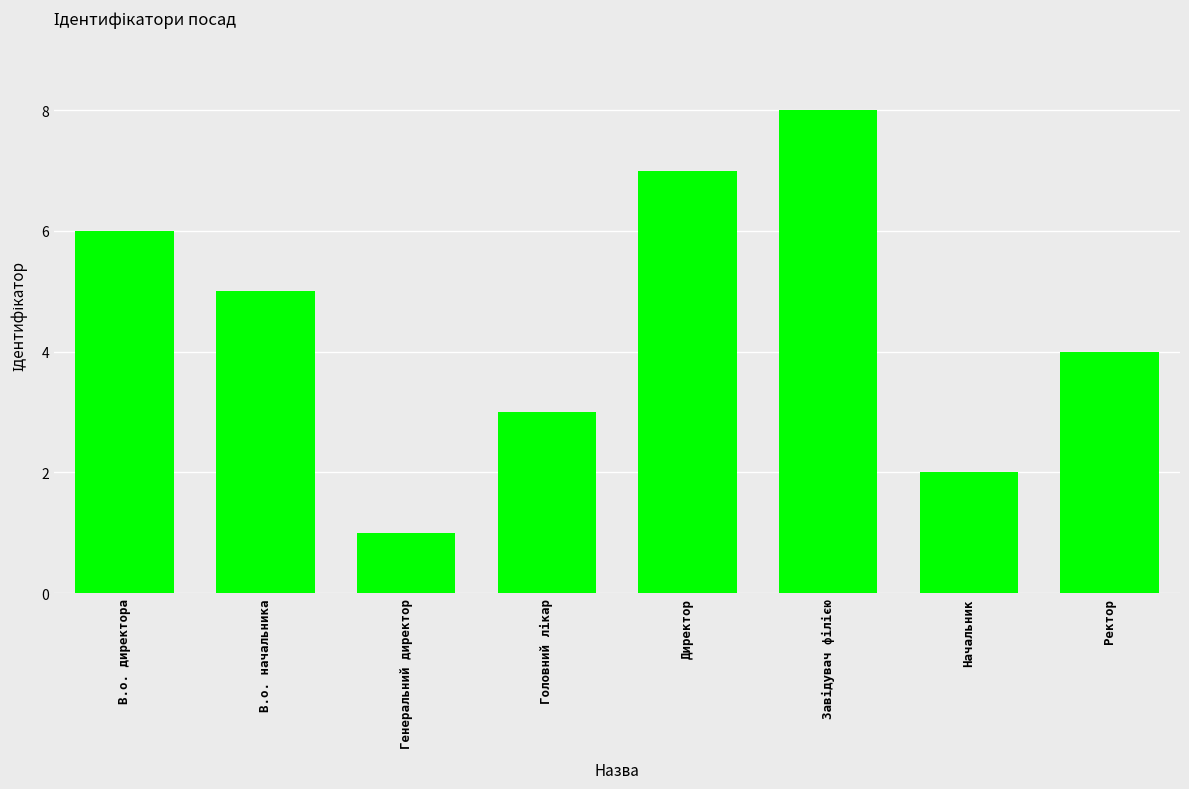

Between В.о. директора and В.о. начальника, which is larger?

В.о. директора